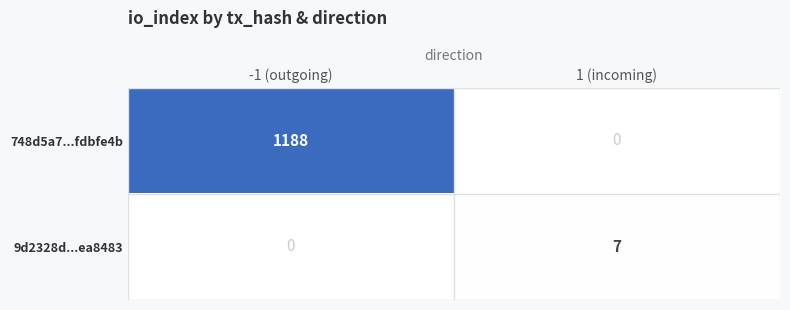

Reading left to right, extract all data points from this chart.

748d5a7...fdbfe4b: 1188	0
9d2328d...ea8483: 0	7